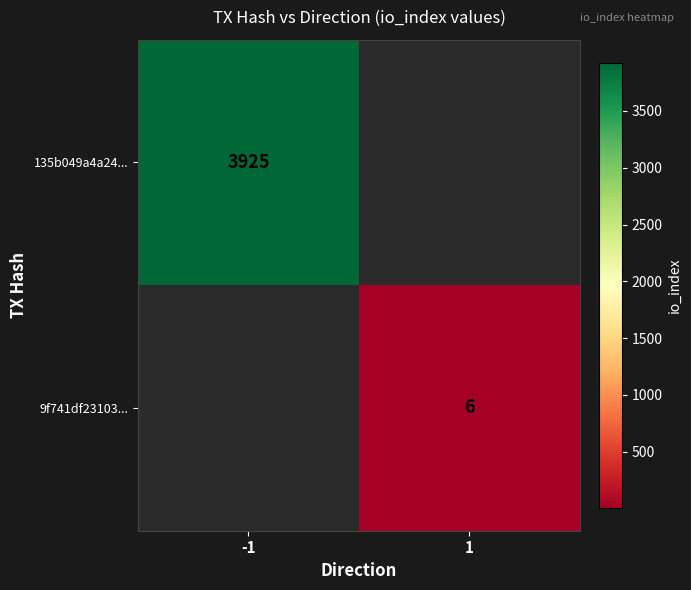

True or false: 9f741df23103... has a value of 2 at 1.

False